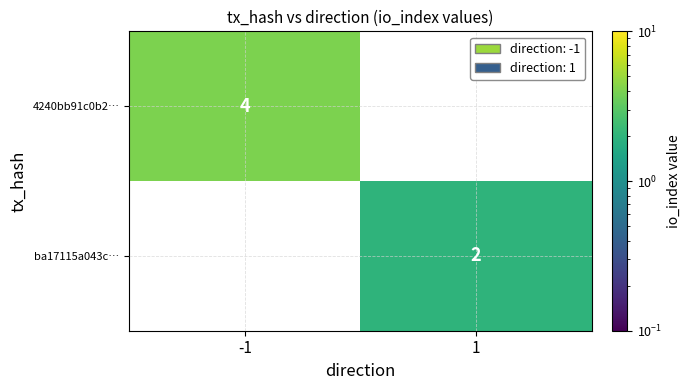

Is it true that 4240bb91c0b2… equals 7 at -1?

False